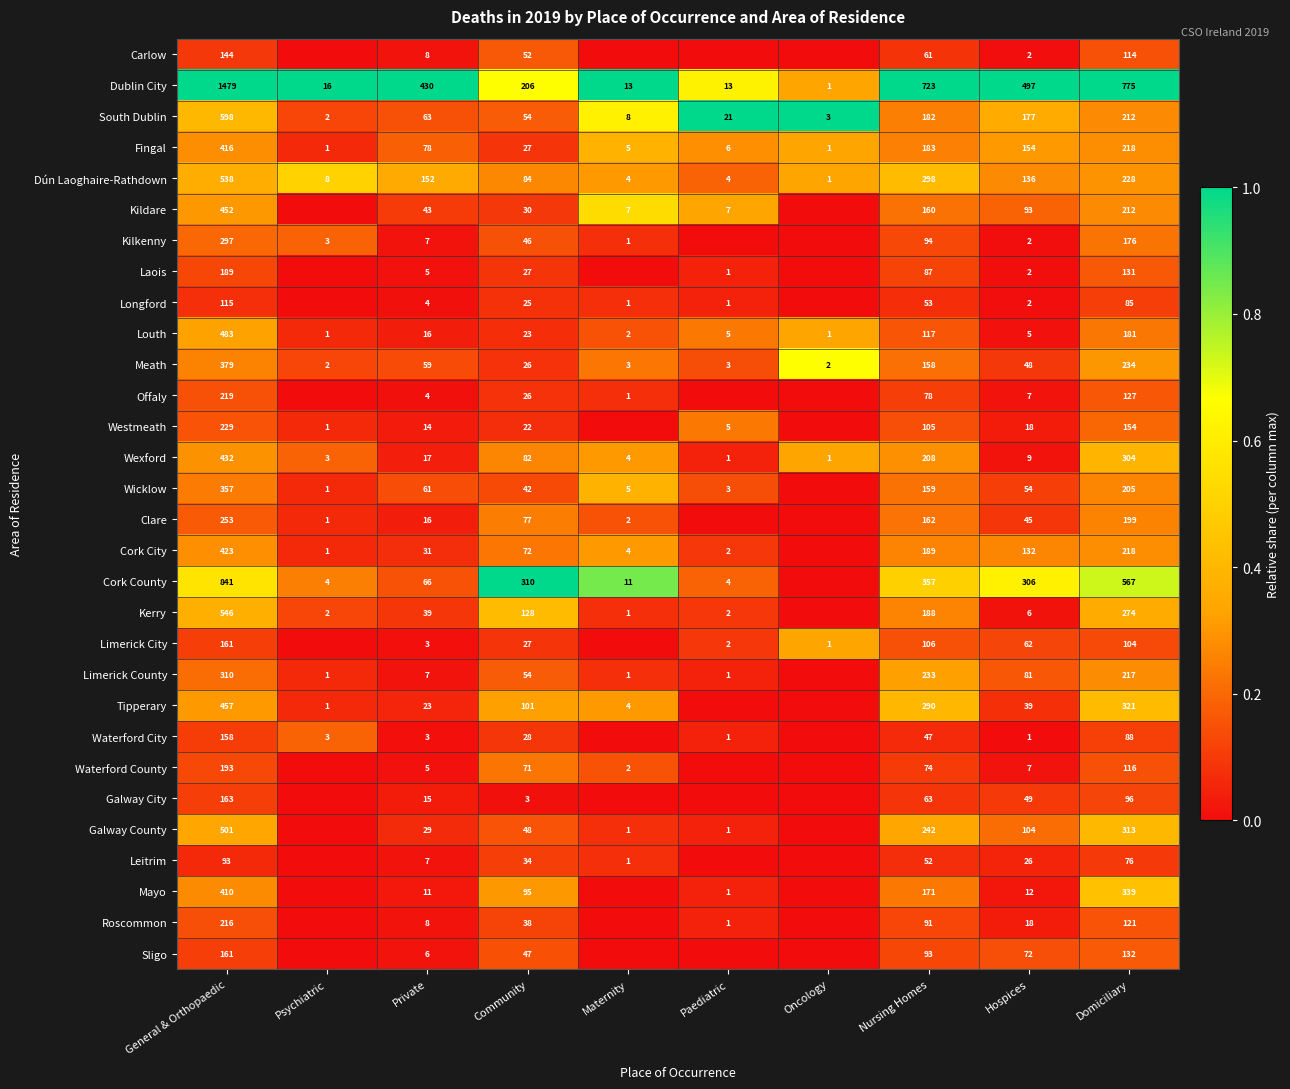

How many series are shown in this chart?

30